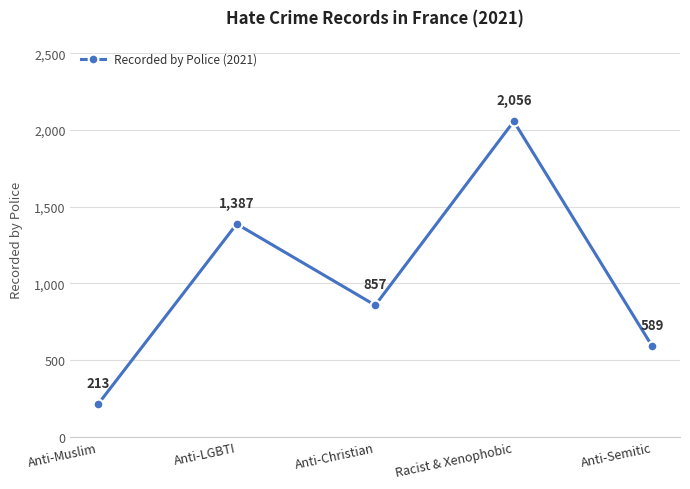

What is the label of the 3rd point from the right?

Anti-Christian